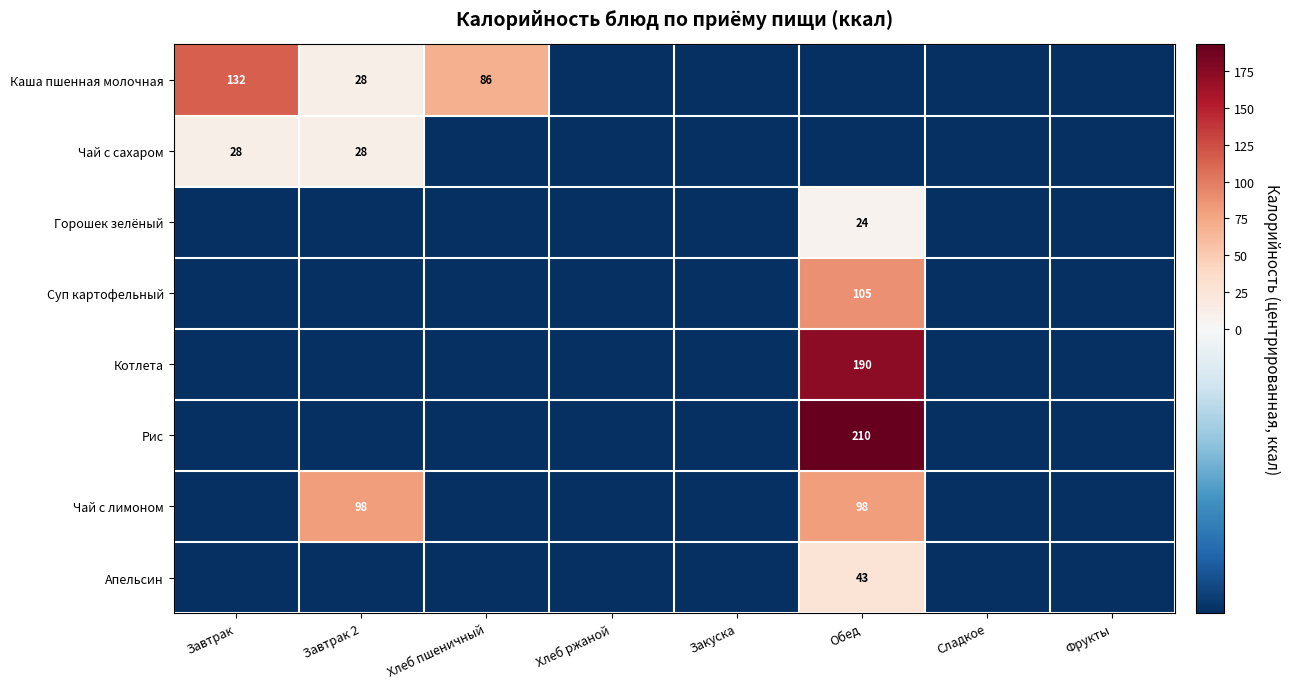

Which has a higher value, Закуска or Сладкое?

Закуска